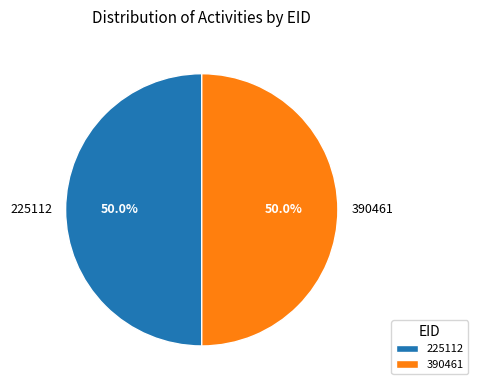

How much of the chart is everything except 390461?

50.0%